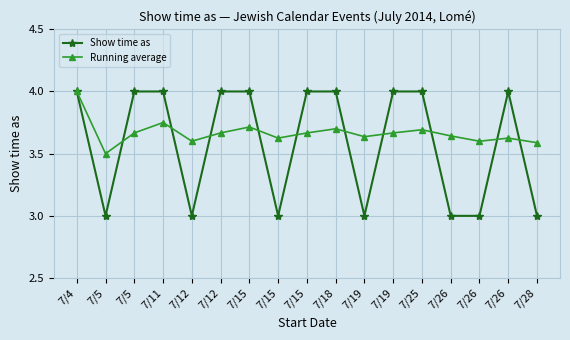

What is the value of the Show time as point at the 12th from the left?

3.0